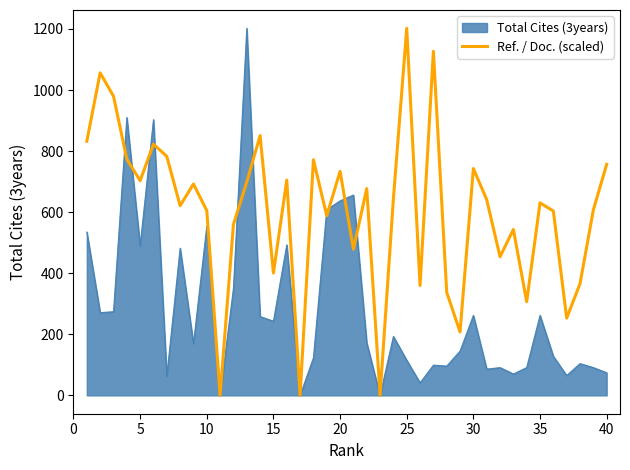

List the series in order of their overall mean, highest first.

Ref. / Doc. (scaled), Total Cites (3years)